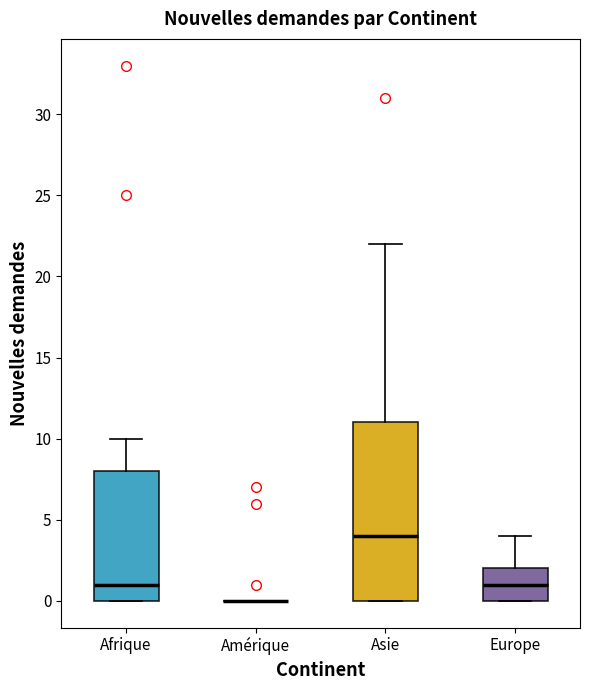

Reading left to right, read every box against the y-axis: the position of its median line, the range the box covers, and the ends of its whiskers. The values are not printed on the chart, so give them approximately, as read against the axis.

Afrique: median 1, box 0 to 8, whiskers 0 to 10
Amérique: box collapsed to a line at 0, whiskers 0 to 0
Asie: median 4, box 0 to 11, whiskers 0 to 22
Europe: median 1, box 0 to 2, whiskers 0 to 4